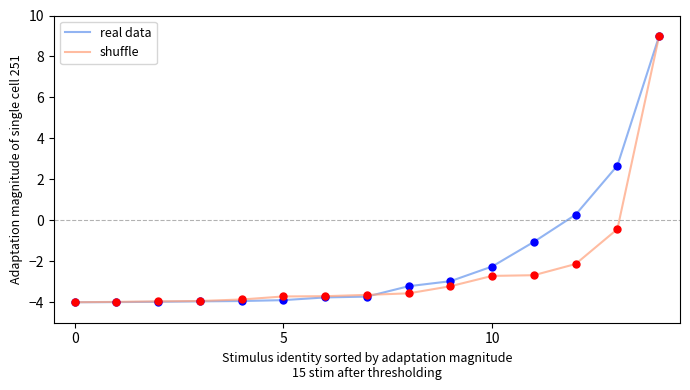

What is the highest value of the shuffle series?

9.0